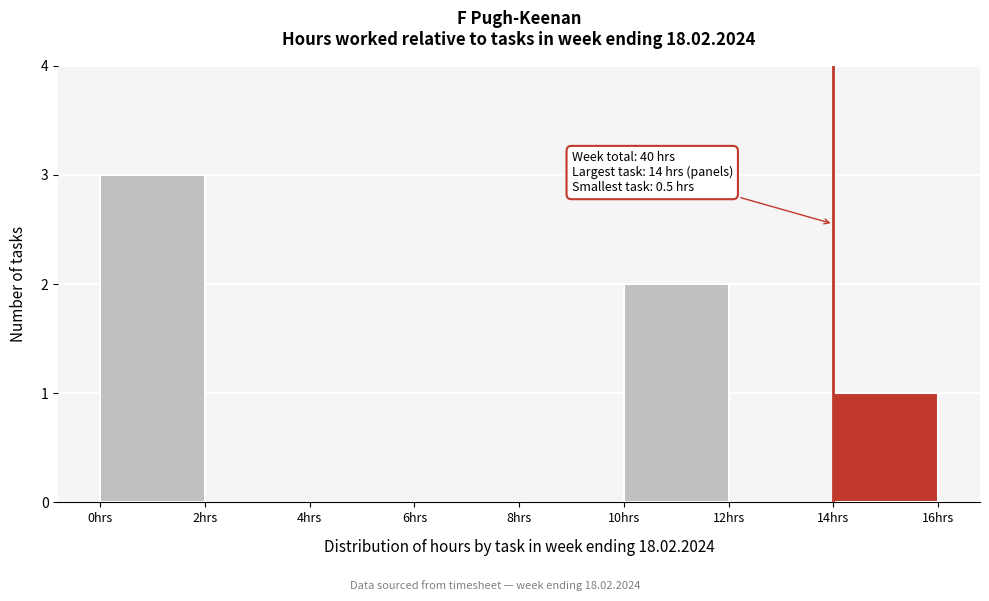

Over which range of the x-axis is the bar tallest?

0 to 2